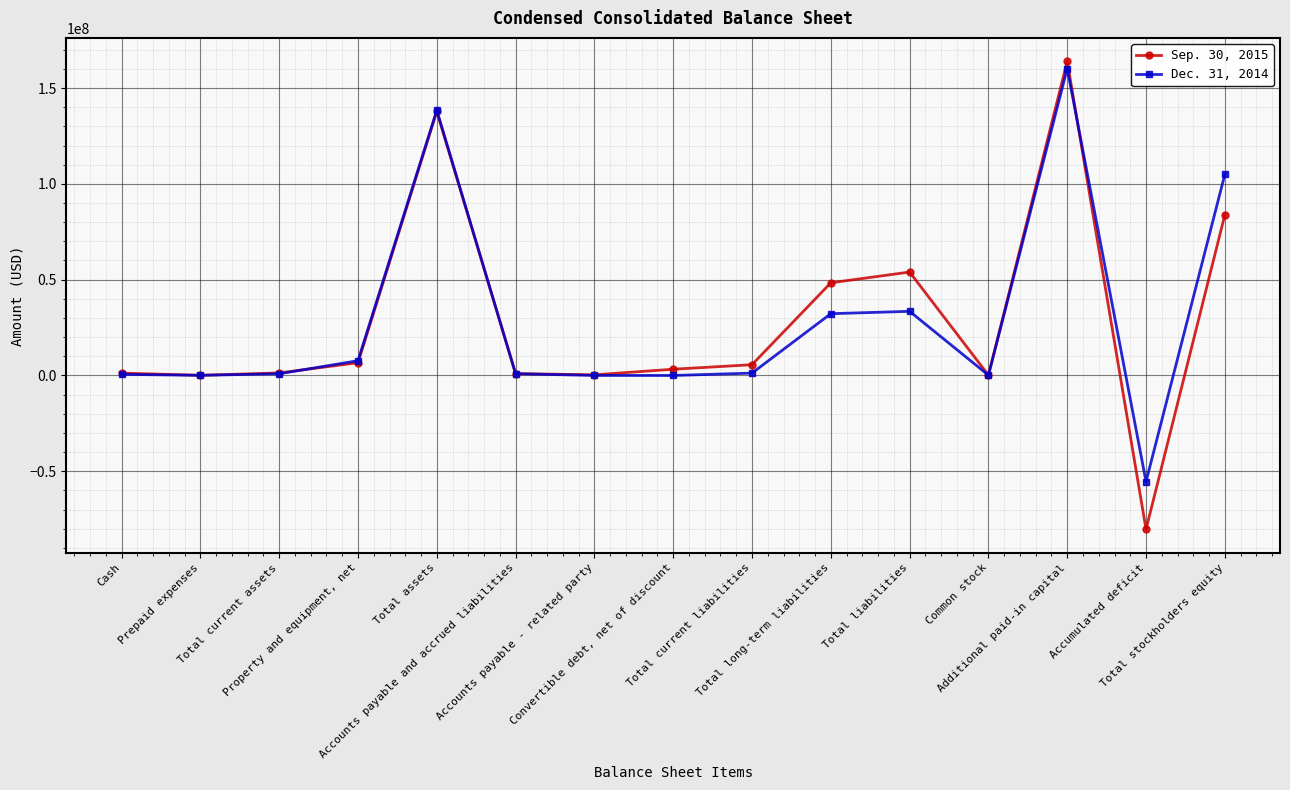

Is it true that Dec. 31, 2014 equals 0 at Convertible debt, net of discount?

True